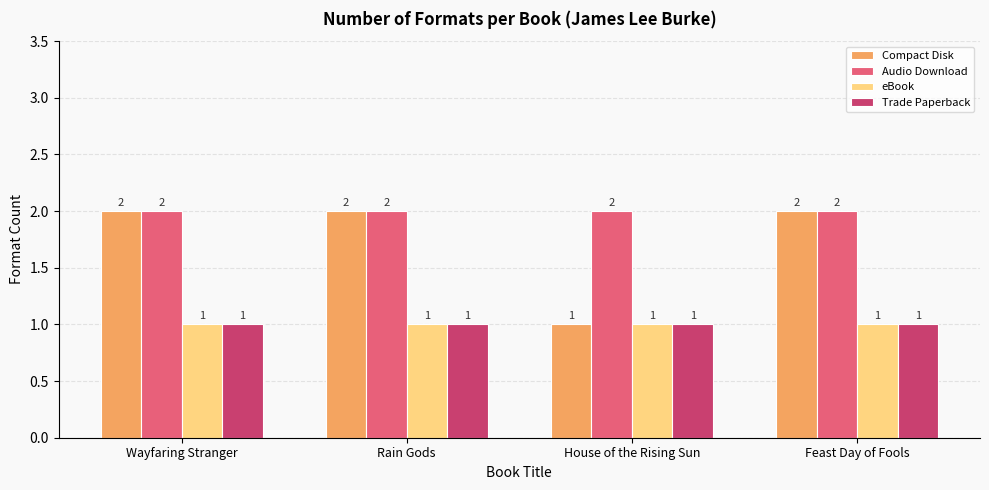

Reading left to right, extract all data points from this chart.

Compact Disk: 2	2	1	2
Audio Download: 2	2	2	2
eBook: 1	1	1	1
Trade Paperback: 1	1	1	1